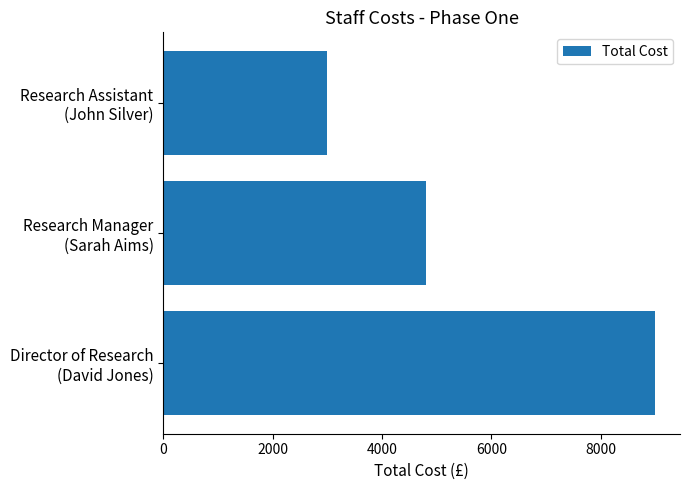

What is the sum of all values?

16800